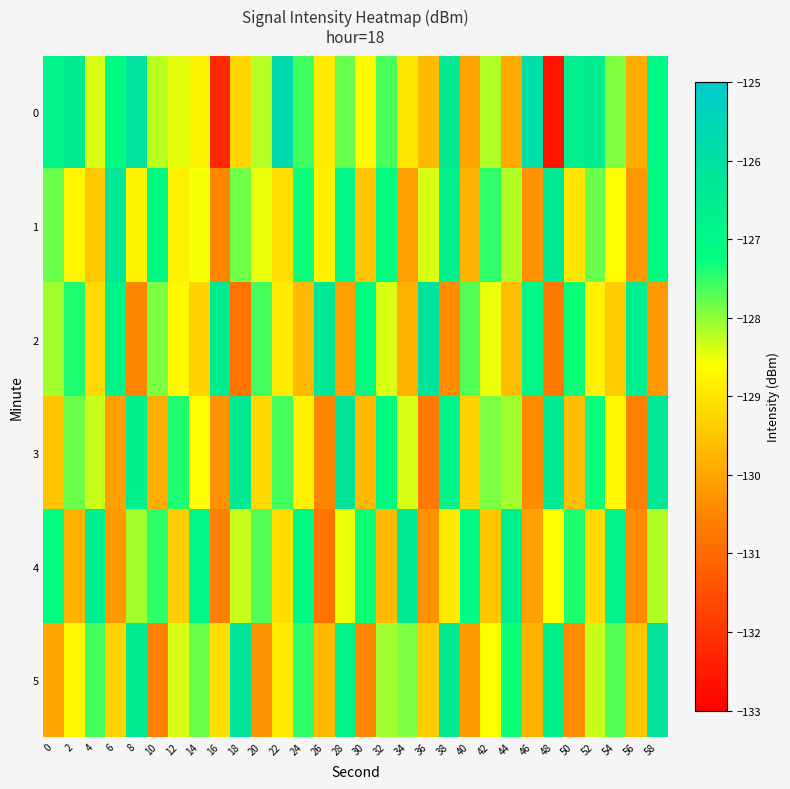

Reading left to right, transcribe all the data shown in this chart.

0: 0=-126.8	2=-126.5	4=-128.4	6=-127.1	8=-126.1	10=-128.2	12=-128.5	14=-128.8	16=-132.3	18=-129.3	20=-128.2	22=-125.7	24=-127.6	26=-128.9	28=-127.8	30=-128.7	32=-127.6	34=-129.0	36=-129.7	38=-126.4	40=-130.0	42=-128.2	44=-129.9	46=-125.9	48=-132.6	50=-126.6	52=-126.5	54=-127.9	56=-129.9	58=-127.0
1: 0=-127.8	2=-128.7	4=-129.5	6=-126.3	8=-128.8	10=-127.1	12=-128.8	14=-128.6	16=-130.5	18=-127.8	20=-128.5	22=-129.1	24=-127.3	26=-128.8	28=-126.9	30=-129.5	32=-127.2	34=-130.1	36=-128.4	38=-126.7	40=-129.8	42=-127.5	44=-128.2	46=-130.3	48=-126.4	50=-129.0	52=-127.8	54=-128.6	56=-130.2	58=-127.1
2: 0=-128.1	2=-127.4	4=-129.2	6=-126.8	8=-130.5	10=-127.9	12=-128.7	14=-129.3	16=-126.5	18=-130.8	20=-127.6	22=-128.9	24=-129.7	26=-126.3	28=-130.1	30=-127.2	32=-128.4	34=-129.8	36=-126.1	38=-130.4	40=-127.7	42=-128.5	44=-129.6	46=-126.9	48=-130.7	50=-127.3	52=-128.8	54=-129.4	56=-126.6	58=-130.2
3: 0=-129.5	2=-127.8	4=-128.3	6=-130.1	8=-126.7	10=-129.9	12=-127.4	14=-128.6	16=-130.3	18=-126.4	20=-129.2	22=-127.6	24=-128.8	26=-130.5	28=-126.2	30=-129.7	32=-127.1	34=-128.4	36=-130.7	38=-126.8	40=-129.3	42=-127.9	44=-128.1	46=-130.4	48=-126.5	50=-129.6	52=-127.3	54=-128.7	56=-130.6	58=-126.3
4: 0=-127.2	2=-129.8	4=-126.6	6=-130.2	8=-128.1	10=-127.5	12=-129.4	14=-126.9	16=-130.6	18=-128.3	20=-127.7	22=-129.1	24=-127.0	26=-130.8	28=-128.5	30=-127.3	32=-129.7	34=-126.4	36=-130.3	38=-128.9	40=-127.1	42=-129.5	44=-126.7	46=-130.1	48=-128.6	50=-127.4	52=-129.2	54=-126.8	56=-130.4	58=-128.2
5: 0=-130.0	2=-128.7	4=-127.6	6=-129.3	8=-126.5	10=-130.6	12=-128.4	14=-127.8	16=-129.1	18=-126.2	20=-130.3	22=-128.9	24=-127.5	26=-129.7	28=-126.8	30=-130.5	32=-128.1	34=-127.9	36=-129.4	38=-126.4	40=-130.2	42=-128.6	44=-127.3	46=-129.8	48=-126.7	50=-130.4	52=-128.3	54=-127.7	56=-129.5	58=-126.1